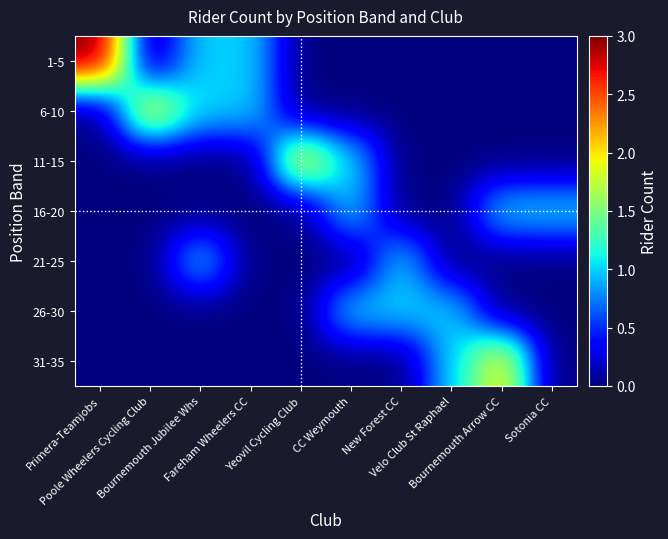

Reading left to right, what are all the values shown in this chart?

1-5: Primera-Teamjobs=3	Poole Wheelers Cycling Club=0	Bournemouth Jubilee Whs=1	Fareham Wheelers CC=1	Yeovil Cycling Club=0	CC Weymouth=0	New Forest CC=0	Velo Club St Raphael=0	Bournemouth Arrow CC=0	Sotonia CC=0
6-10: Primera-Teamjobs=0	Poole Wheelers Cycling Club=2	Bournemouth Jubilee Whs=1	Fareham Wheelers CC=1	Yeovil Cycling Club=0	CC Weymouth=0	New Forest CC=0	Velo Club St Raphael=0	Bournemouth Arrow CC=0	Sotonia CC=0
11-15: Primera-Teamjobs=0	Poole Wheelers Cycling Club=0	Bournemouth Jubilee Whs=0	Fareham Wheelers CC=0	Yeovil Cycling Club=2	CC Weymouth=1	New Forest CC=0	Velo Club St Raphael=0	Bournemouth Arrow CC=0	Sotonia CC=0
16-20: Primera-Teamjobs=0	Poole Wheelers Cycling Club=0	Bournemouth Jubilee Whs=0	Fareham Wheelers CC=0	Yeovil Cycling Club=0	CC Weymouth=1	New Forest CC=0	Velo Club St Raphael=0	Bournemouth Arrow CC=1	Sotonia CC=1
21-25: Primera-Teamjobs=0	Poole Wheelers Cycling Club=0	Bournemouth Jubilee Whs=1	Fareham Wheelers CC=0	Yeovil Cycling Club=0	CC Weymouth=0	New Forest CC=1	Velo Club St Raphael=0	Bournemouth Arrow CC=0	Sotonia CC=0
26-30: Primera-Teamjobs=0	Poole Wheelers Cycling Club=0	Bournemouth Jubilee Whs=0	Fareham Wheelers CC=0	Yeovil Cycling Club=0	CC Weymouth=1	New Forest CC=1	Velo Club St Raphael=1	Bournemouth Arrow CC=0	Sotonia CC=0
31-35: Primera-Teamjobs=0	Poole Wheelers Cycling Club=0	Bournemouth Jubilee Whs=0	Fareham Wheelers CC=0	Yeovil Cycling Club=0	CC Weymouth=0	New Forest CC=0	Velo Club St Raphael=1	Bournemouth Arrow CC=2	Sotonia CC=0